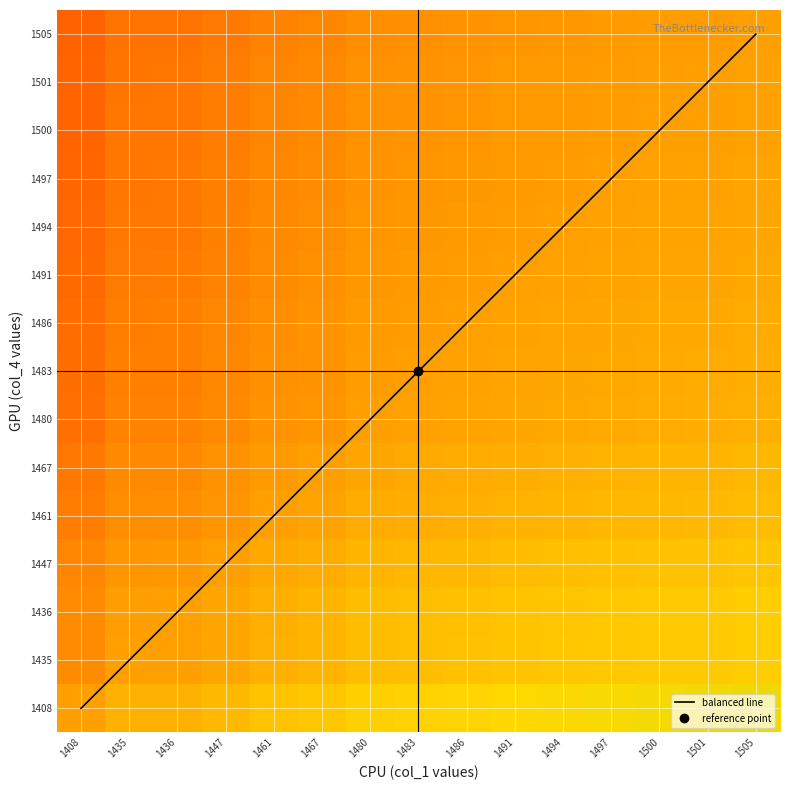

What is the spread (max minus min) of values at 1436?

1.0